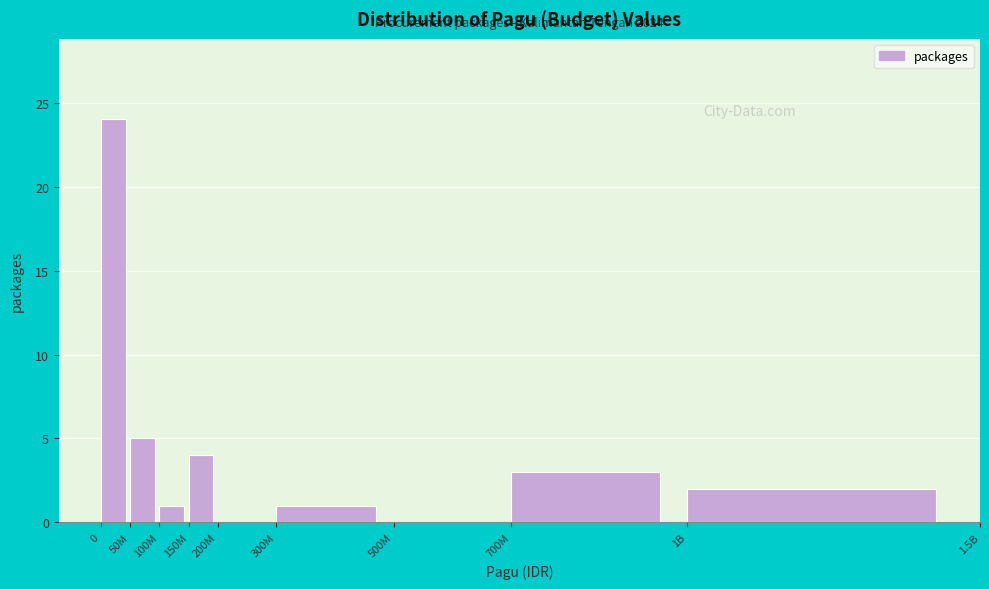

Reading right to left, transcribe all the data shown in this chart.

1B=2	700M=3	500M=0	300M=1	200M=0	150M=4	100M=1	50M=5	0=24